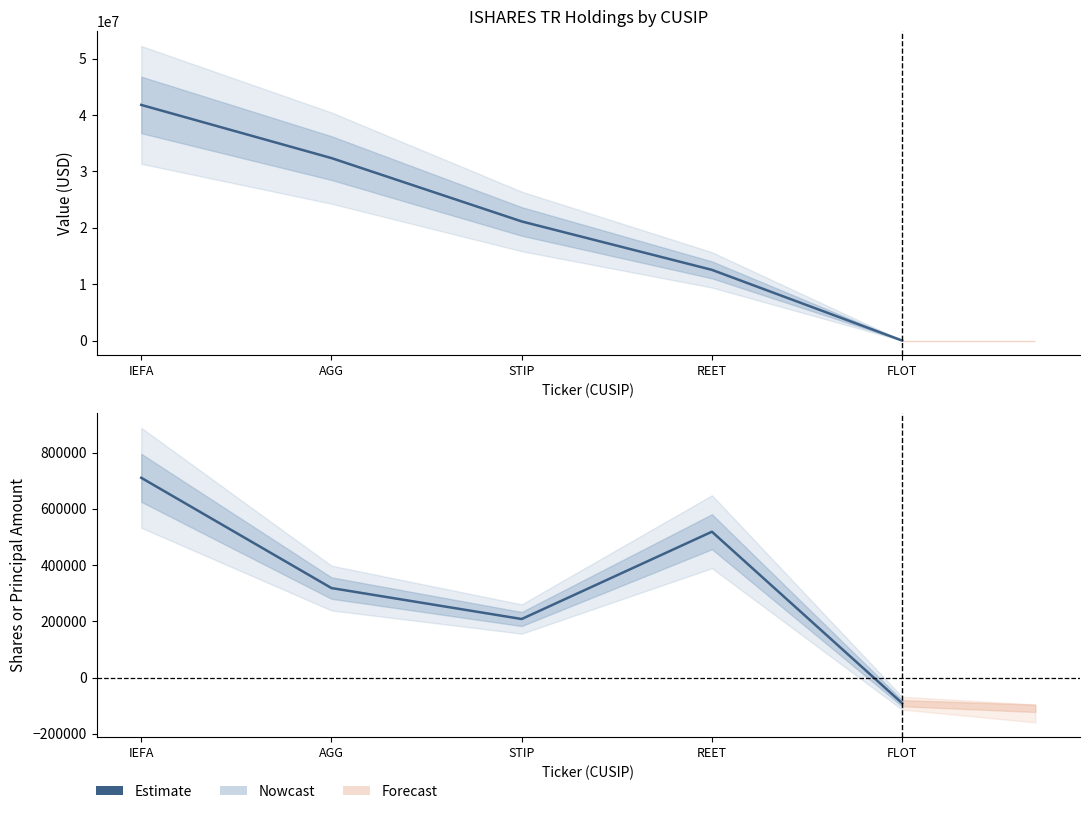

List the series in order of their overall mean, highest first.

Value, Shares or principal amount